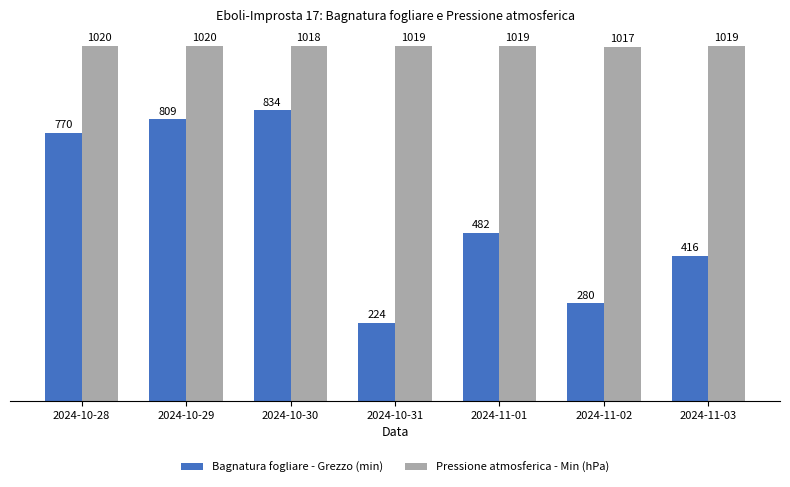

Rank the categories by Bagnatura fogliare - Grezzo (min) value from lowest to highest.

2024-10-31, 2024-11-02, 2024-11-03, 2024-11-01, 2024-10-28, 2024-10-29, 2024-10-30